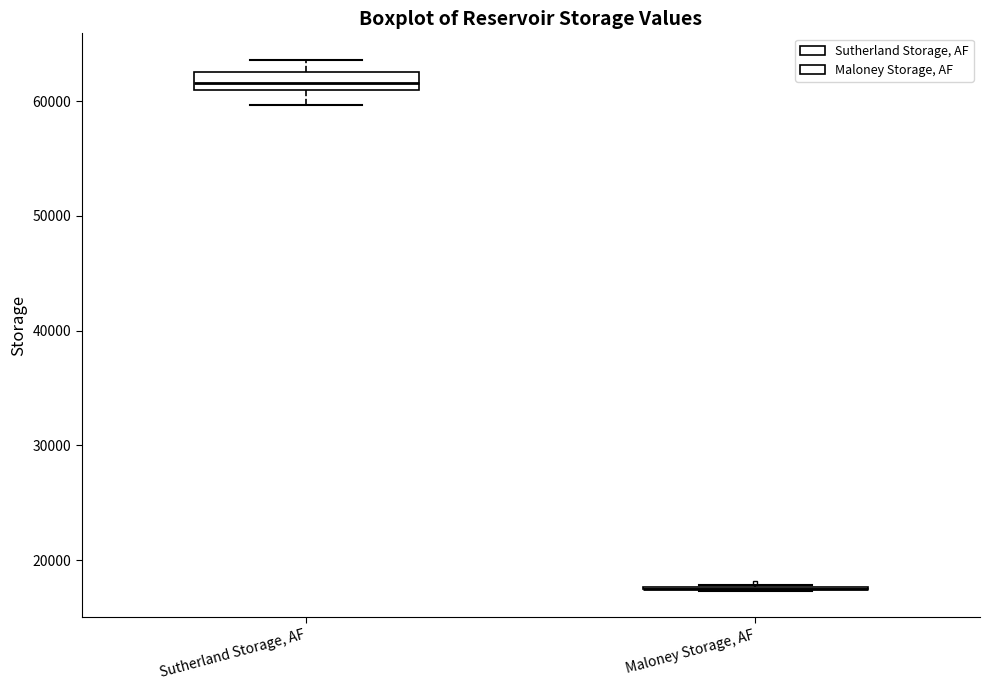

Which box is the tallest, from its lower edge to its upper edge?

Sutherland Storage, AF